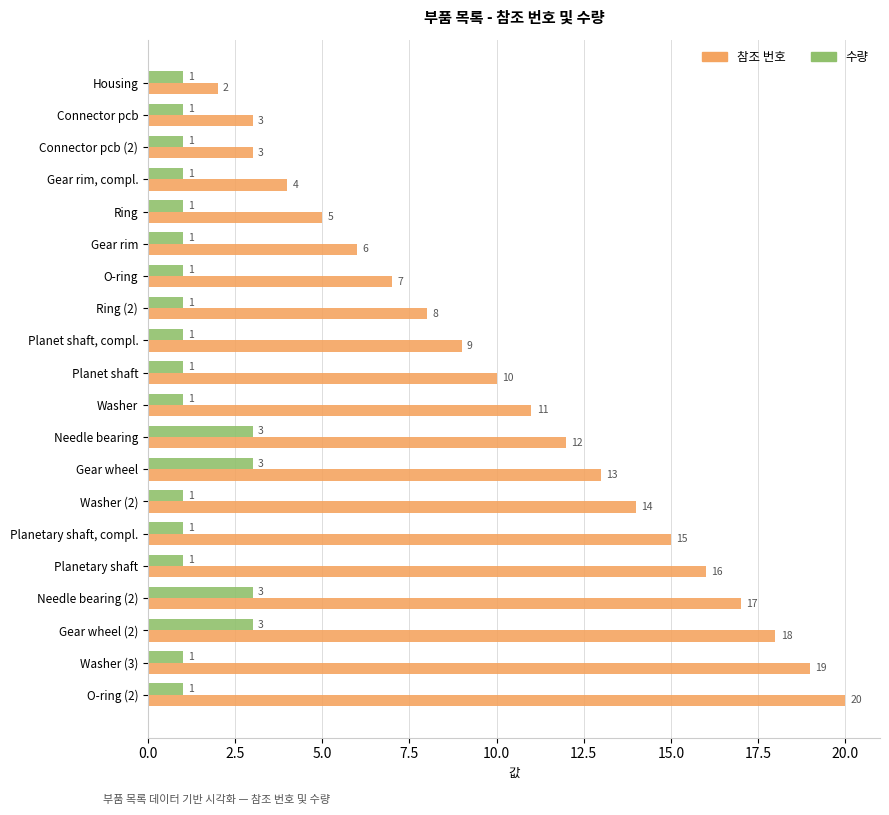

List the series in order of their peak value, lowest first.

수량, 참조 번호